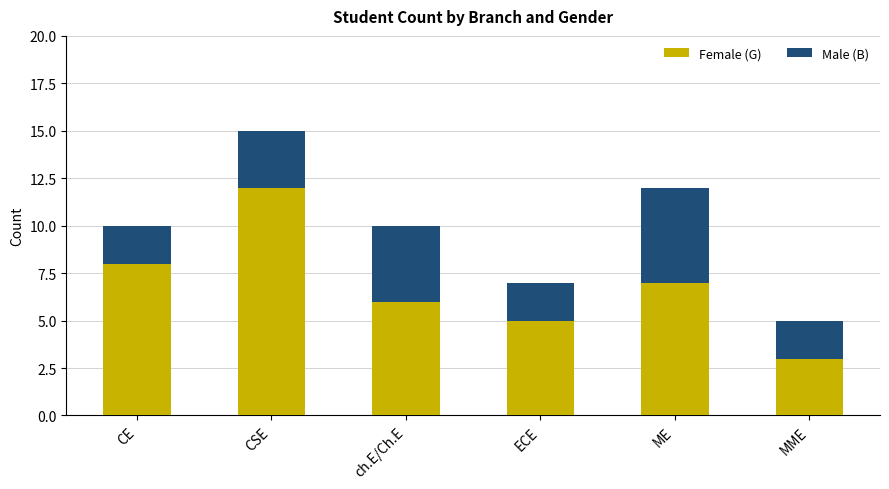

What is the sum of the Female (G) values at ch.E/Ch.E and ECE?

11